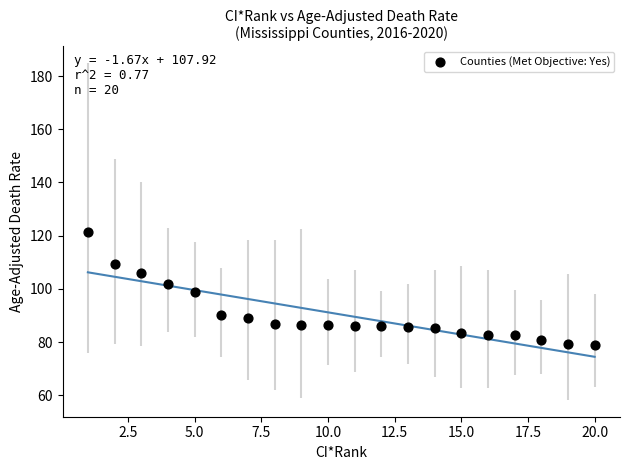

What is the range of X values (max minus min)?

19.0